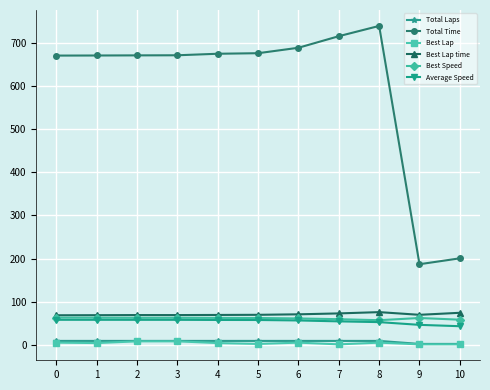

What is the spread (max minus min) of values at 0?

665.8